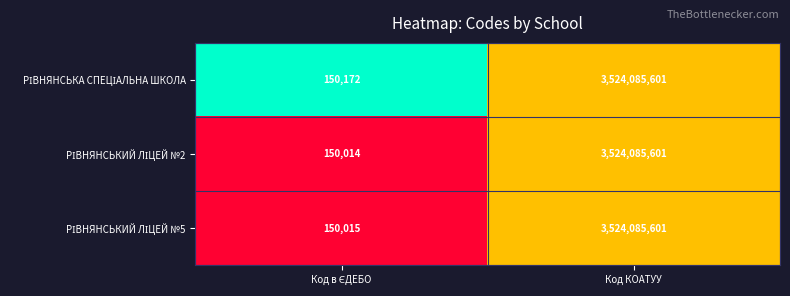

What is the smallest value displayed?

150014